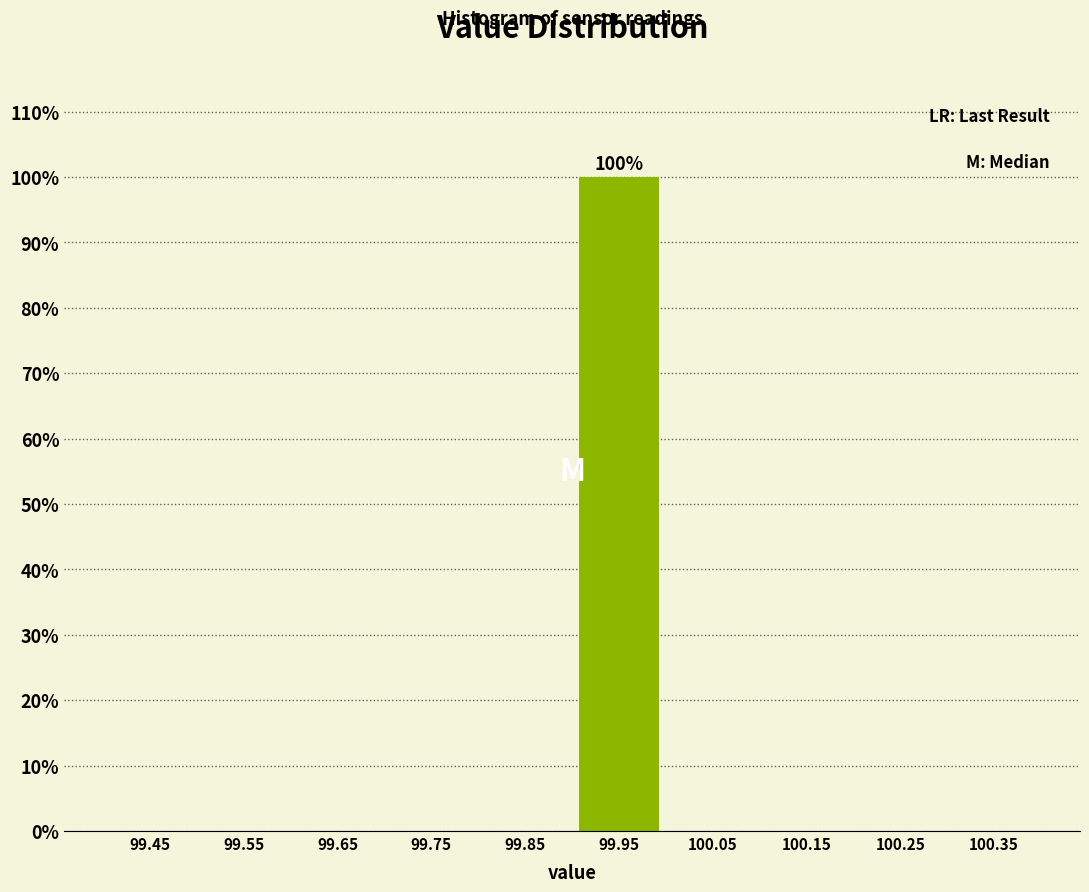

Which range on the x-axis has the tallest bar?

99.9 to 100.0